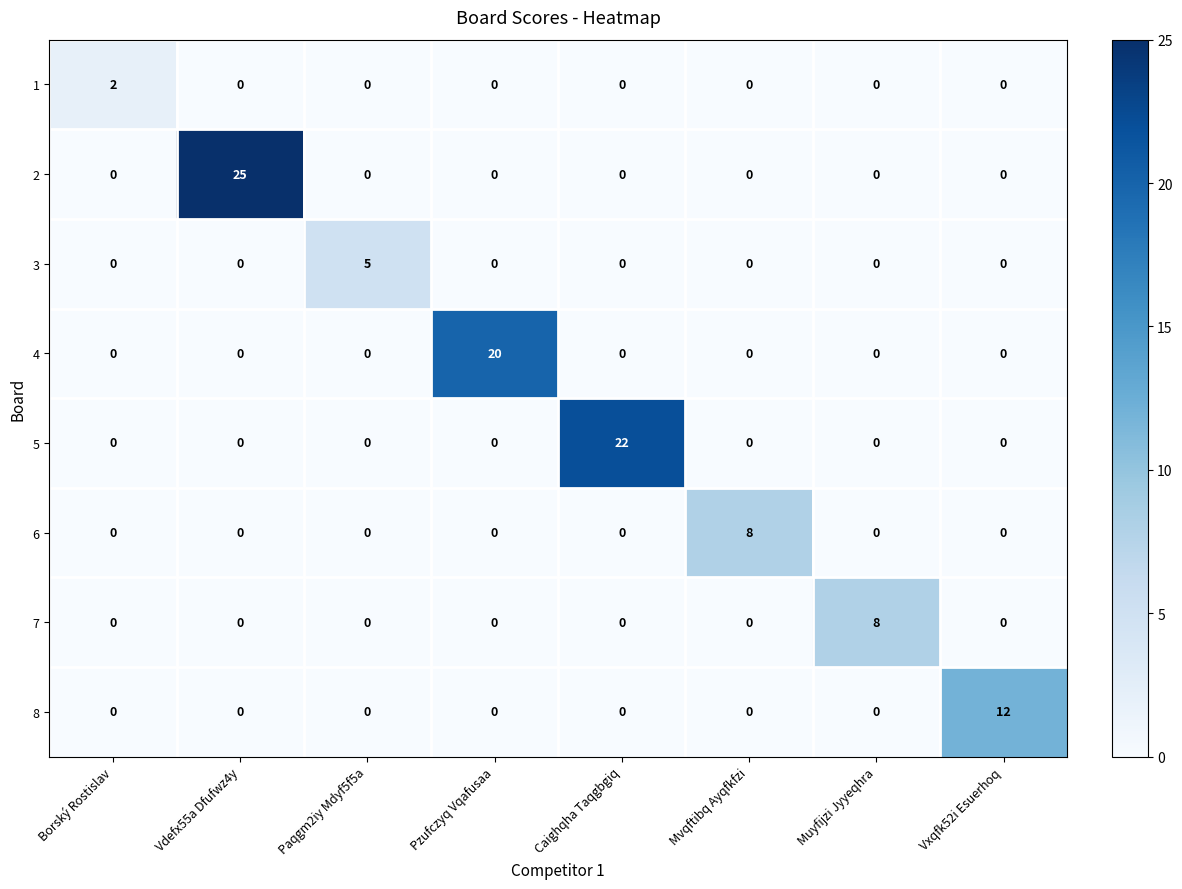

Count the number of data series in this chart.

8